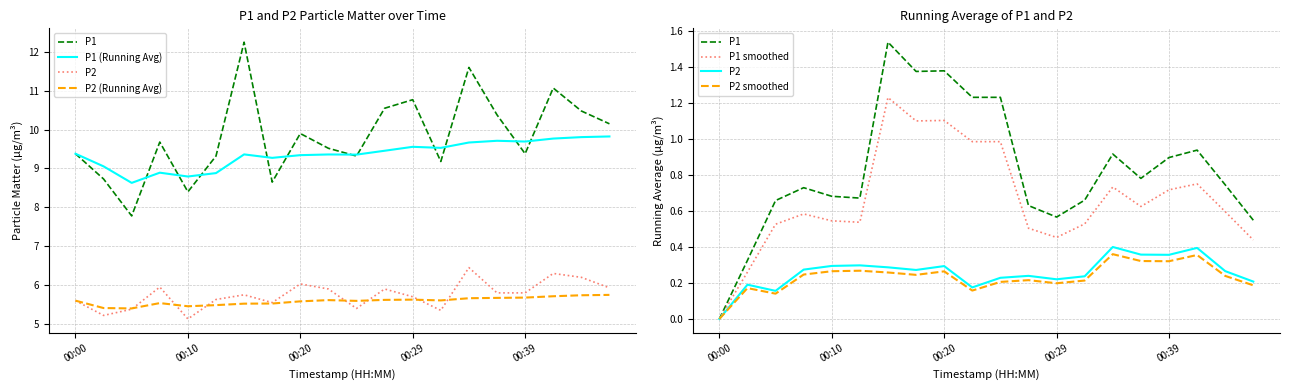

Is this an area chart (filled region under the line)?

No